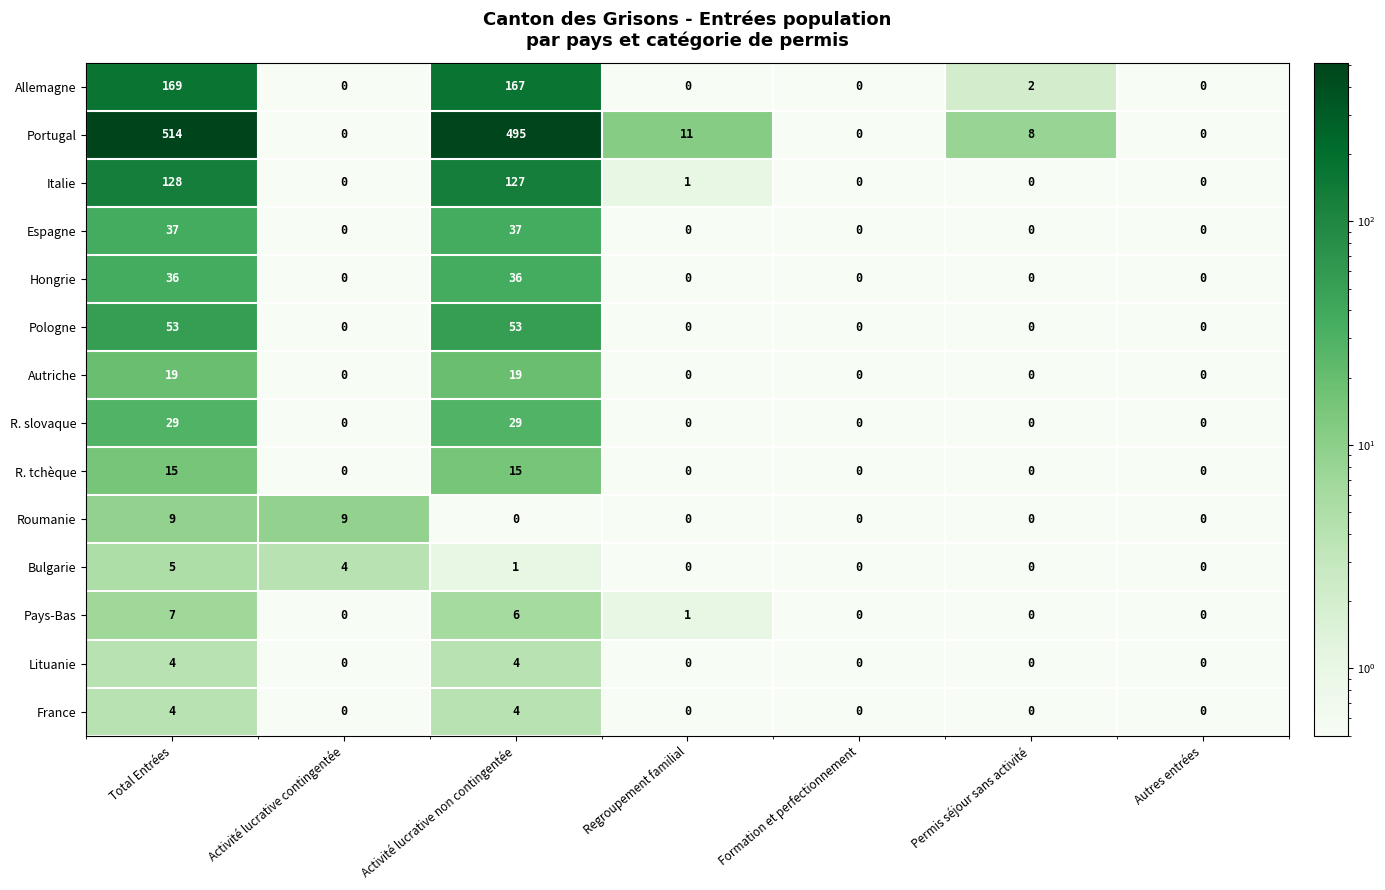

What is the average value of the Italie series?

37